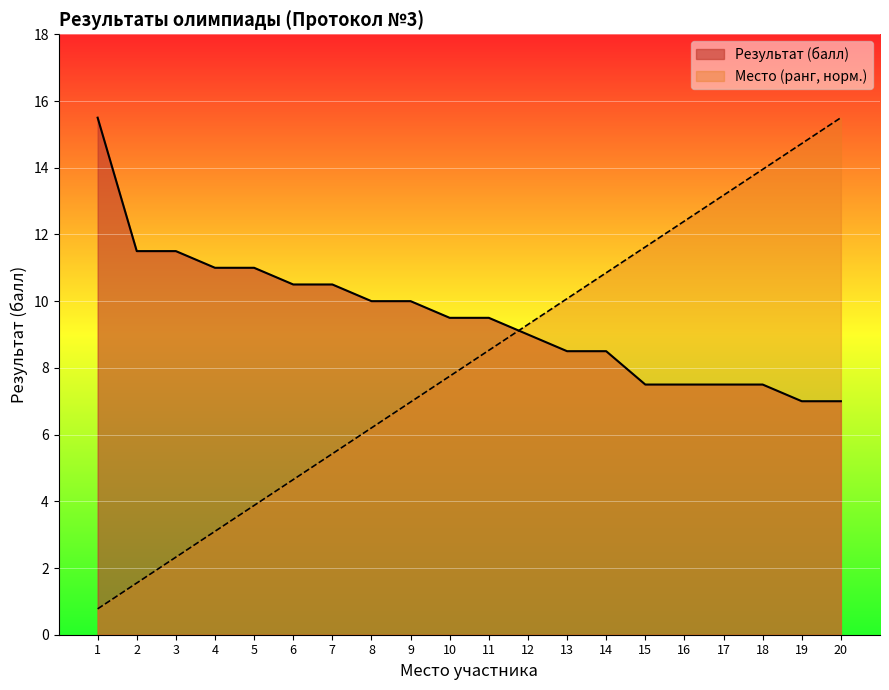

The Результат (балл) series shows 9.5 at 20. True or false?

False